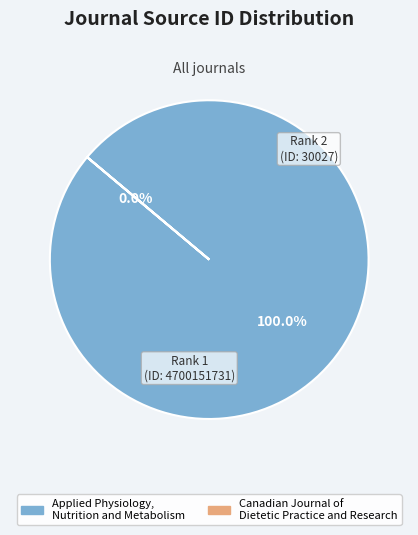

To the nearest percent, what is the combined percentage of Canadian Journal of Dietetic Practice and Research and Applied Physiology, Nutrition and Metabolism?

100%